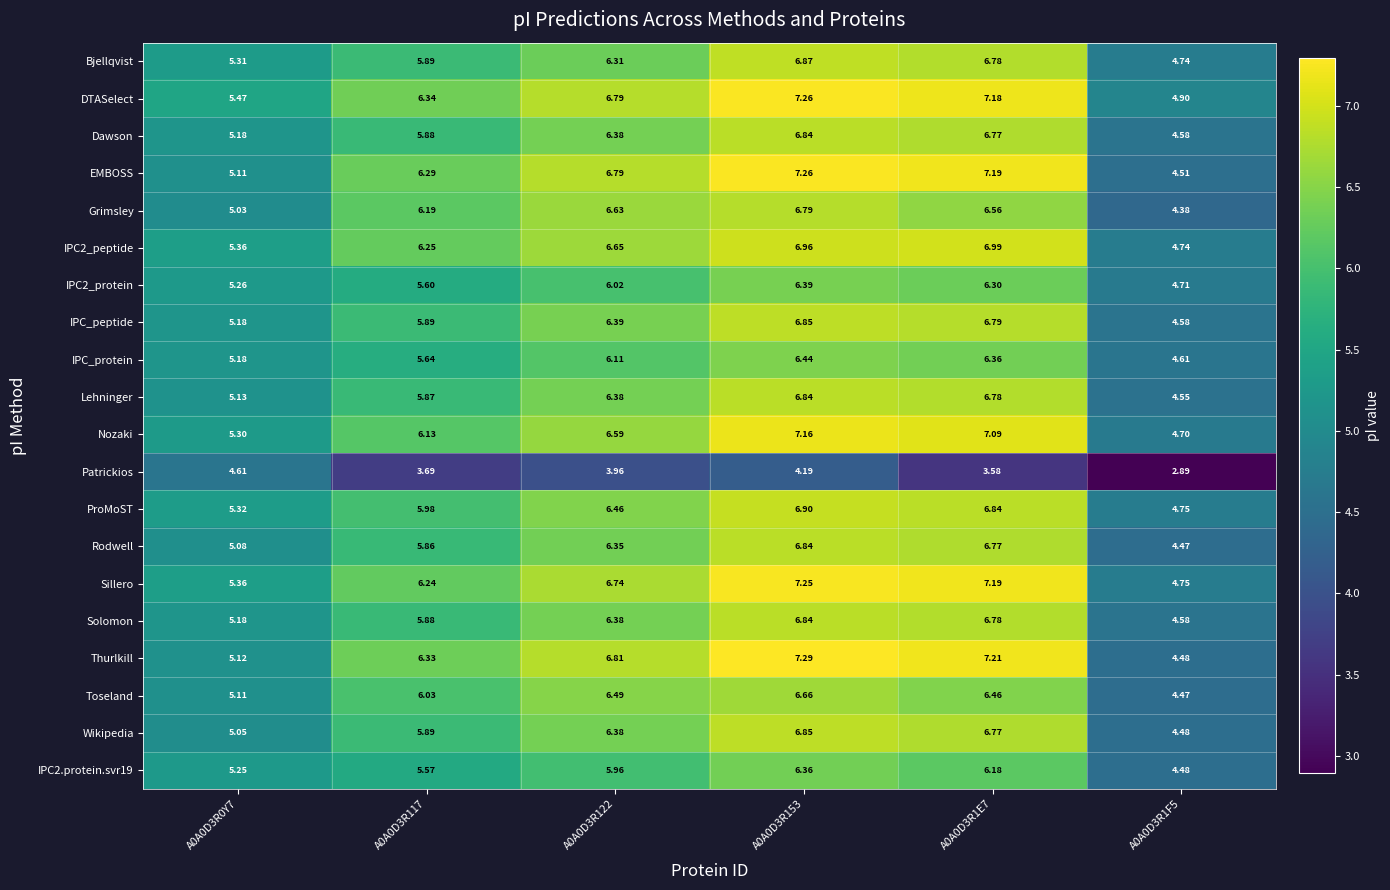

Which series changed the most between A0A0D3R1E7 and A0A0D3R1F5?

Thurlkill